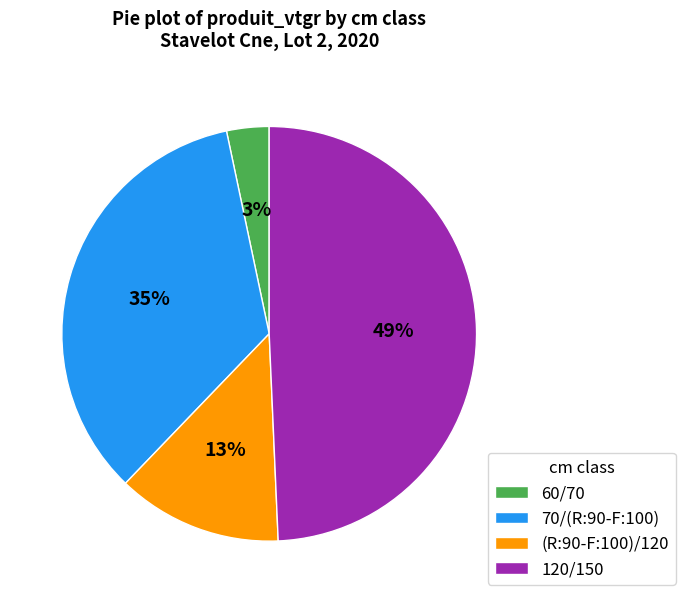

Is there a majority slice in this chart?

No